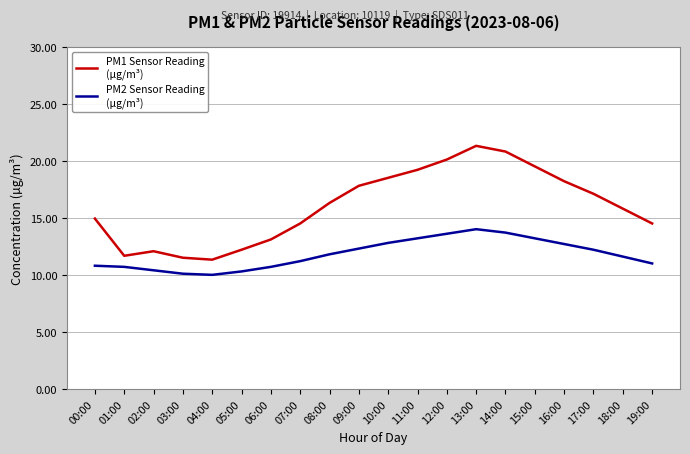

What is the difference between the highest and lowest values at 03:00?

1.4